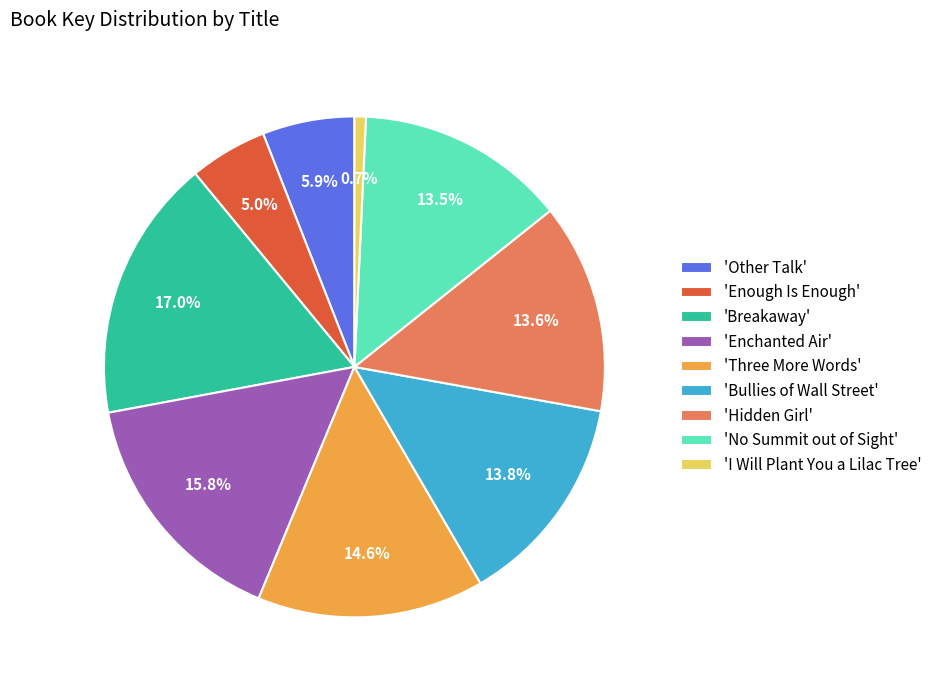

Which has a higher value, 'No Summit out of Sight' or 'I Will Plant You a Lilac Tree'?

'No Summit out of Sight'